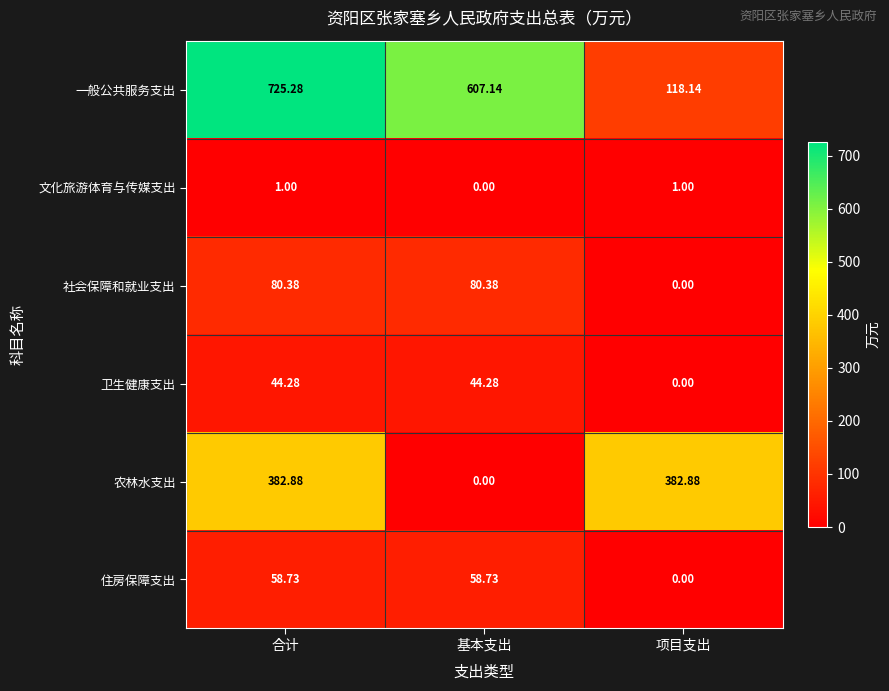

Between 合计 and 项目支出, which series saw the biggest shift?

一般公共服务支出